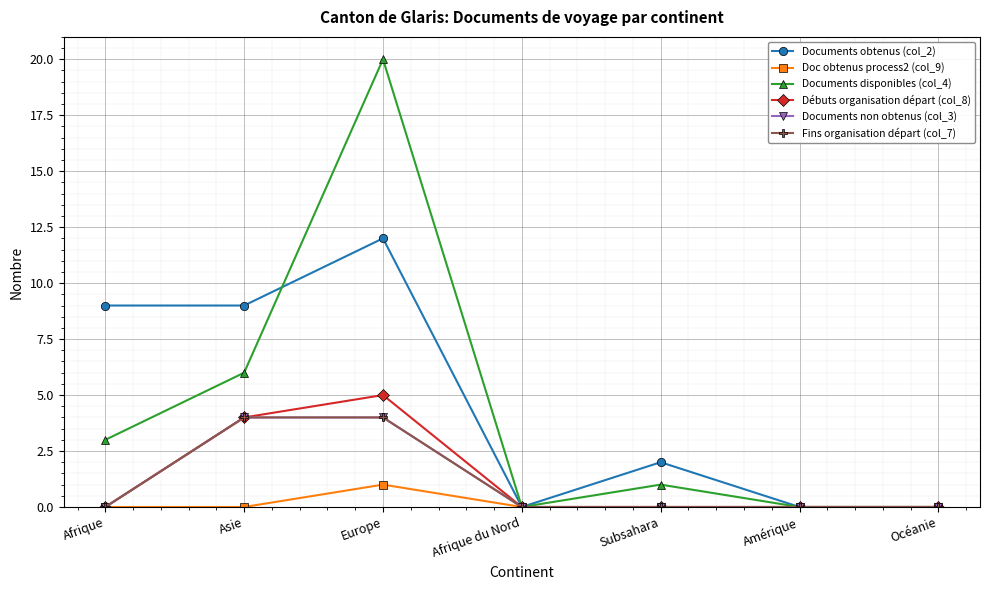

Is this an area chart (filled region under the line)?

No